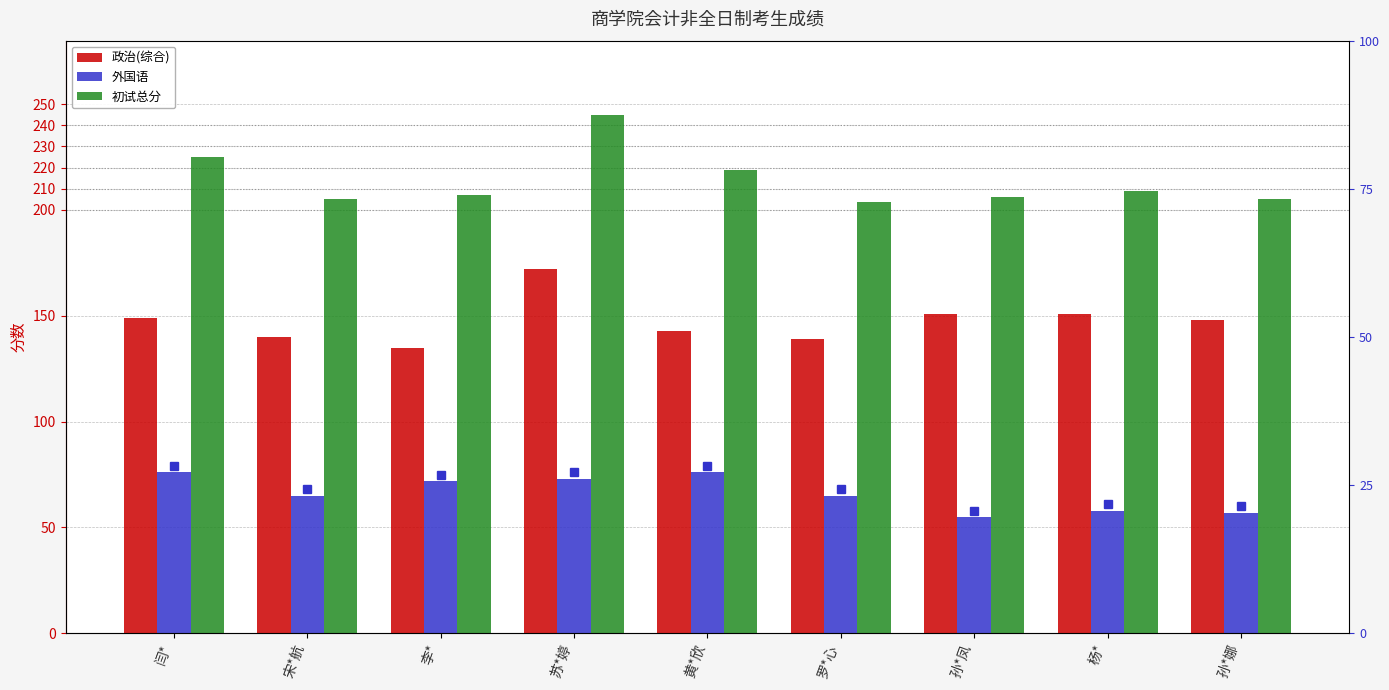

What position from the left is 孙*凤?

7